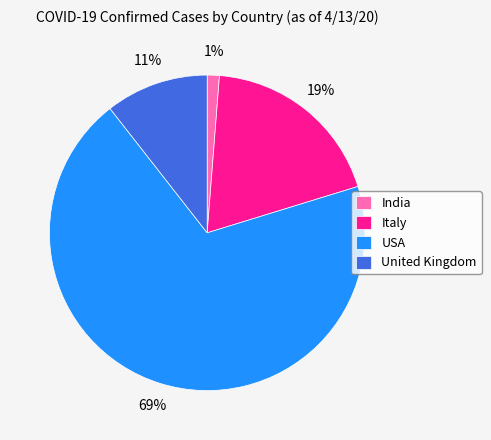

Is it true that India is 1% of the pie?

True